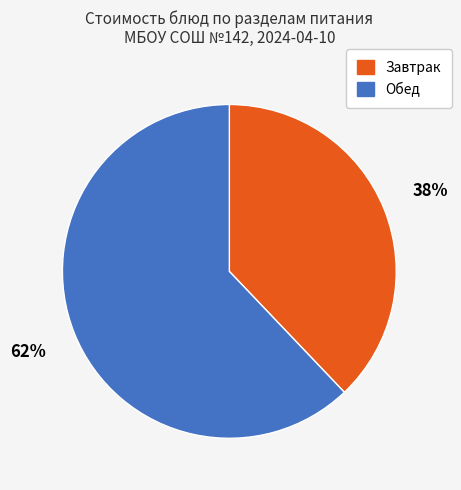

To the nearest percent, what is the difference between the largest and smallest slice percentages?

24%